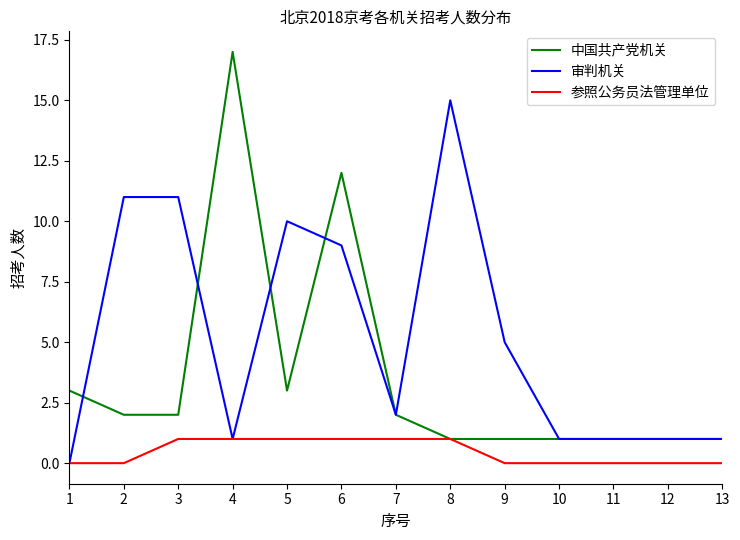

What is the sum of the 参照公务员法管理单位 values at 8 and 10?

1